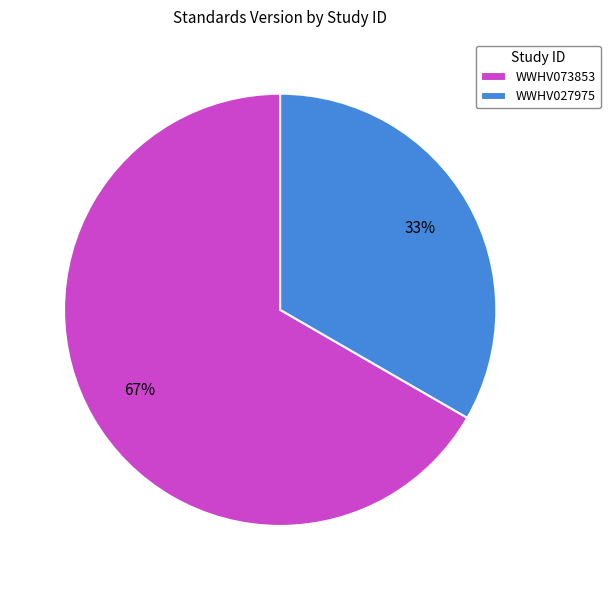

Which has a higher value, WWHV027975 or WWHV073853?

WWHV073853